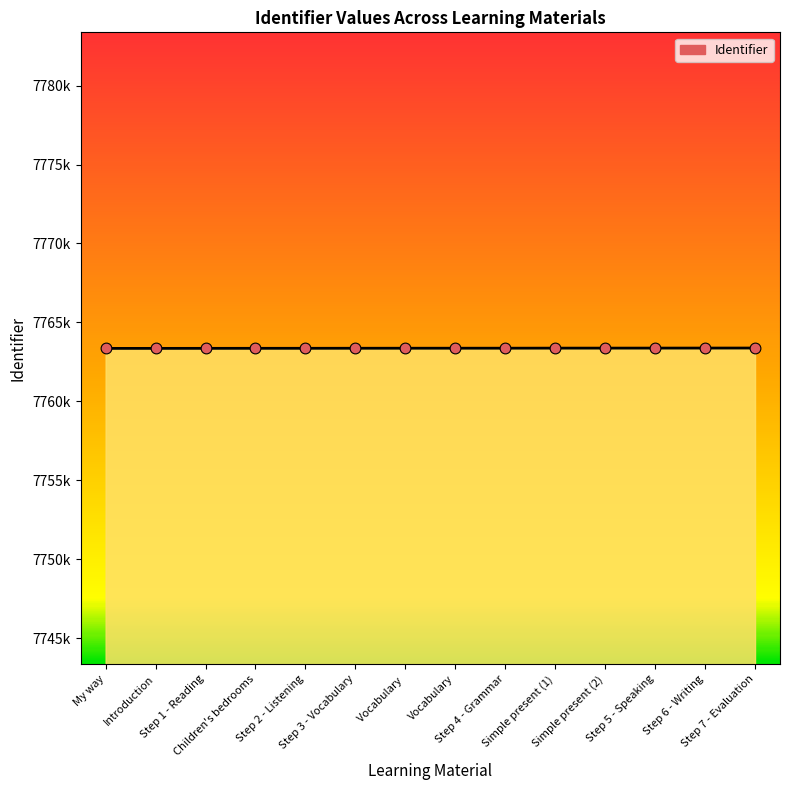

Which has a higher value, Step 5 - Speaking or Step 4 - Grammar?

Step 5 - Speaking